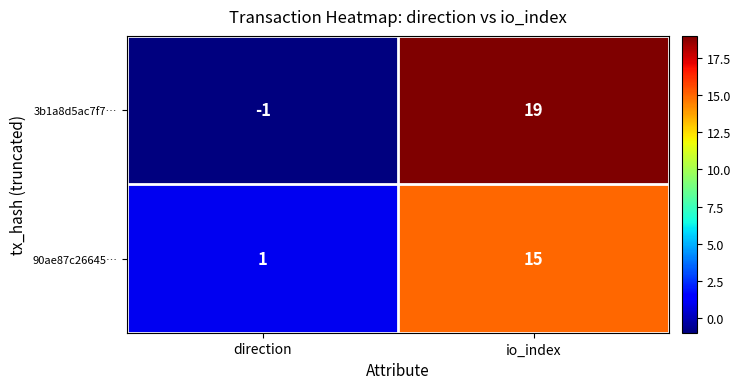

Is the value of 3b1a8d5ac7f7… at direction greater than the value of 90ae87c26645… at io_index?

No